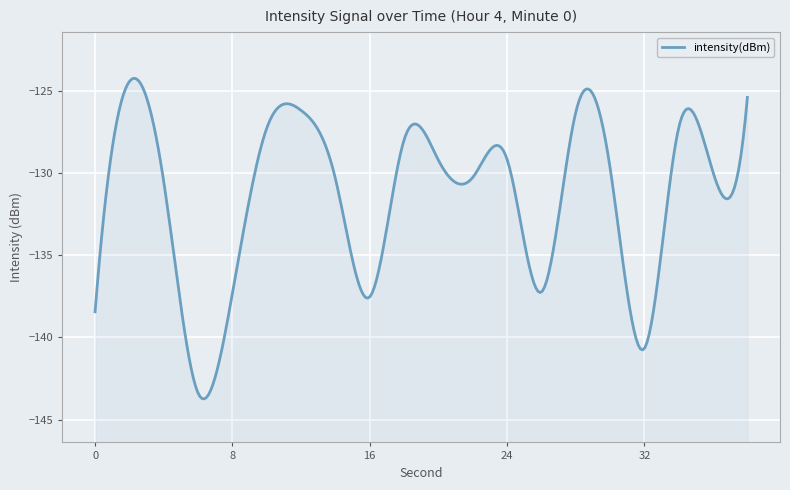

List the labels in order of value, smallest first.

6, 32, 0, 16, 8, 26, 4, 14, 22, 36, 30, 20, 24, 18, 10, 34, 28, 12, 38, 2